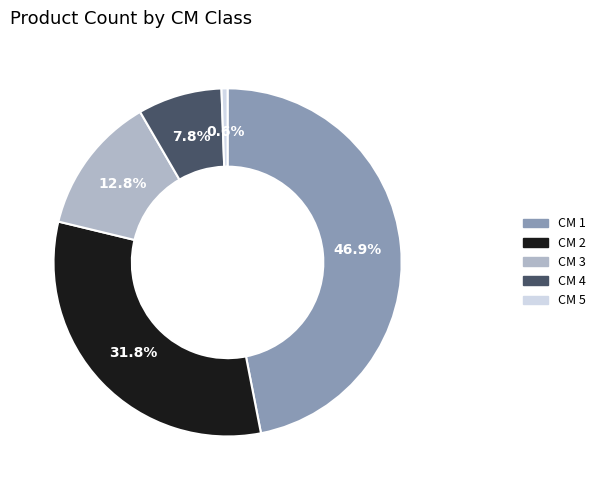

How many slices are in this pie chart?

5